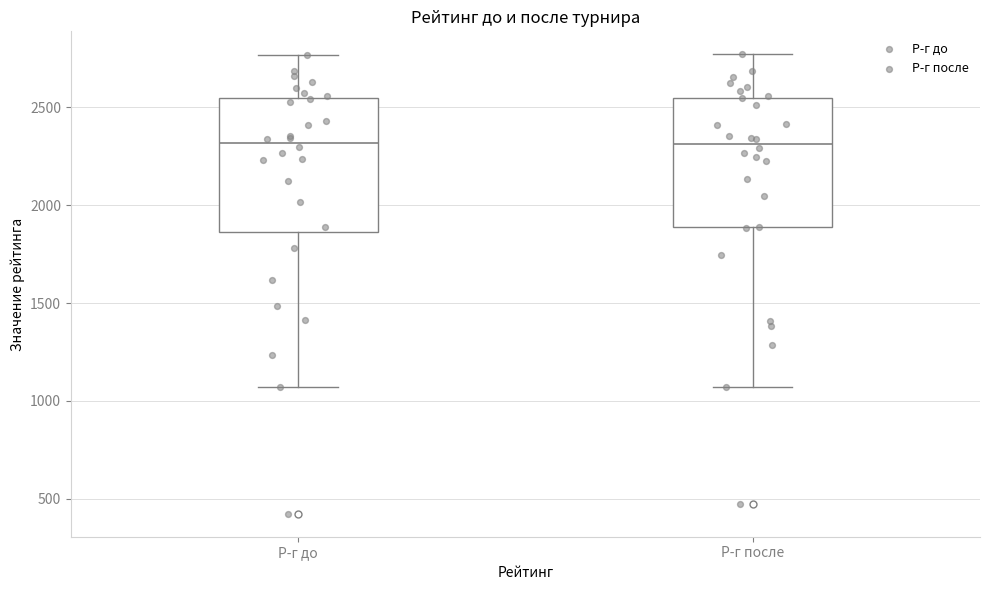

Reading left to right, read every box against the y-axis: the position of its median line, the range the box covers, and the ends of its whiskers. The values are not printed on the chart, so give them approximately, as read against the axis.

Р-г до: median 2300, box 1850 to 2550, whiskers 1050 to 2750
Р-г после: median 2300, box 1900 to 2550, whiskers 1050 to 2750